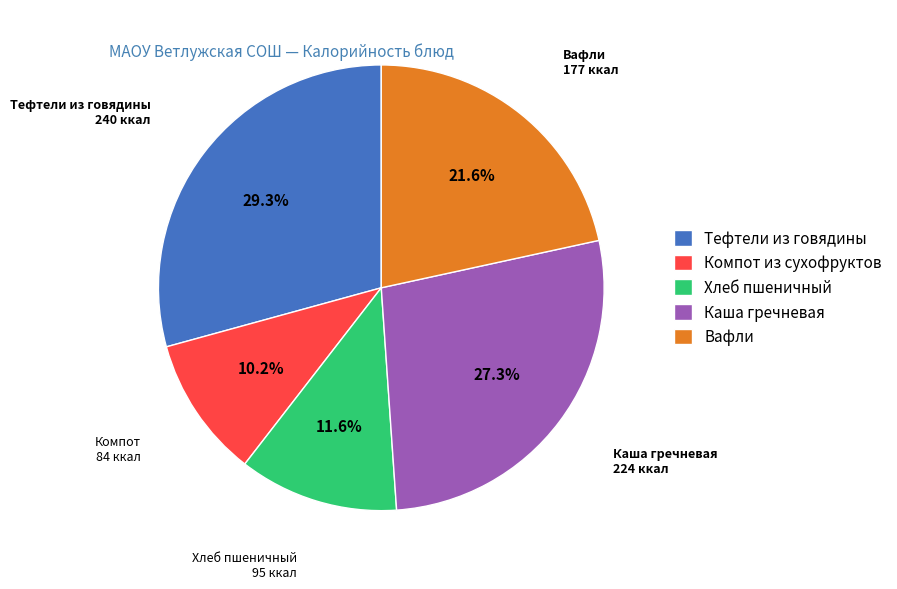

Rank the categories by value from lowest to highest.

Компот из сухофруктов, Хлеб пшеничный, Вафли, Каша гречневая, Тефтели из говядины